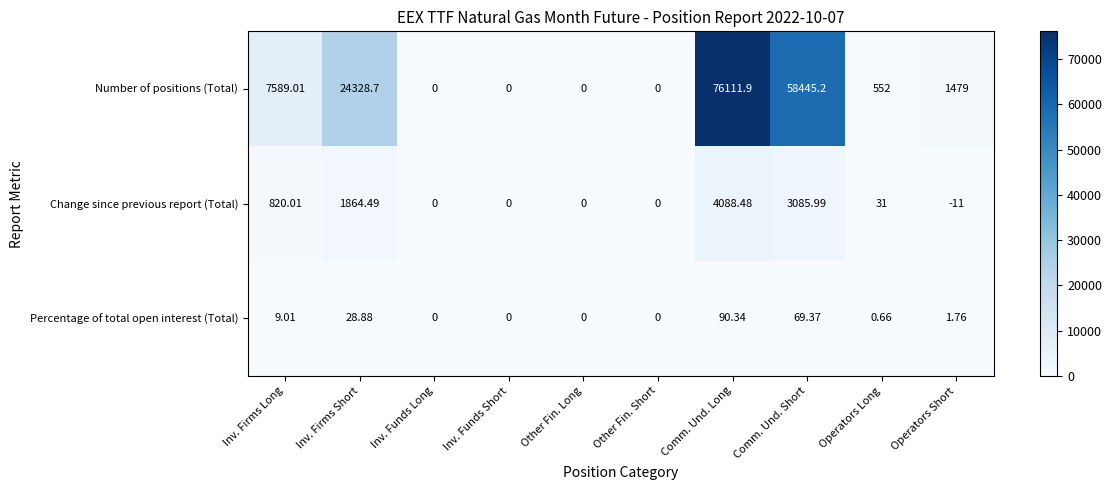

List the series in order of their peak value, lowest first.

Percentage of total open interest (Total), Change since previous report (Total), Number of positions (Total)